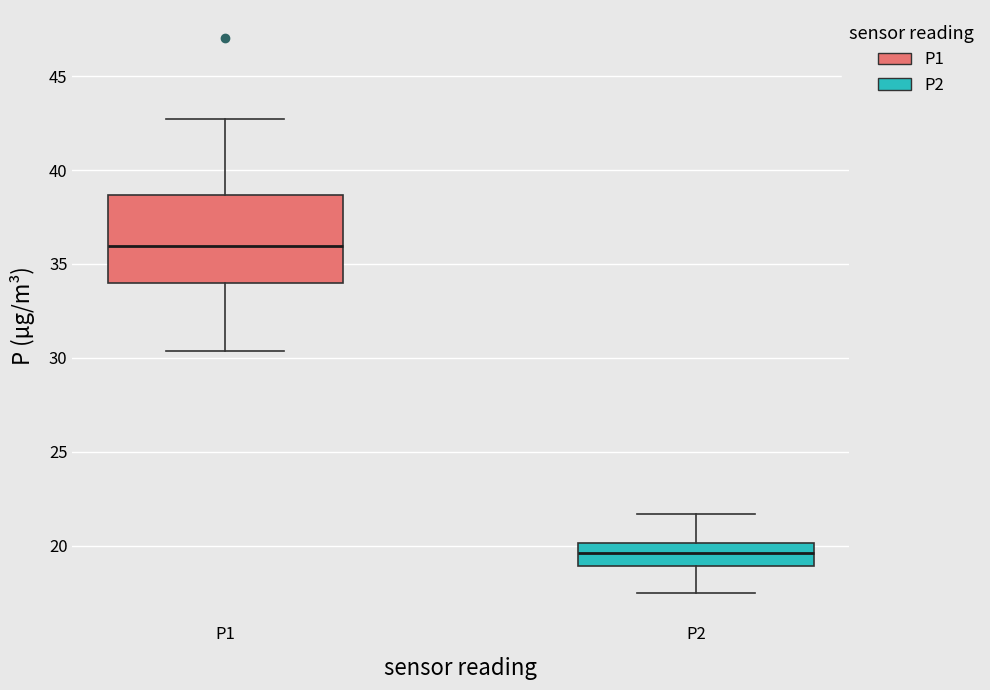

Reading left to right, transcribe this box plot: for each box, give where its median line is, the range the box spans, and where its two whiskers end, as read against the y-axis. The values are not printed on the chart, so give them approximately, as read against the axis.

P1: median 36.0, box 34.0 to 38.5, whiskers 30.5 to 43.0
P2: median 19.5, box 19.0 to 20.0, whiskers 17.5 to 21.5